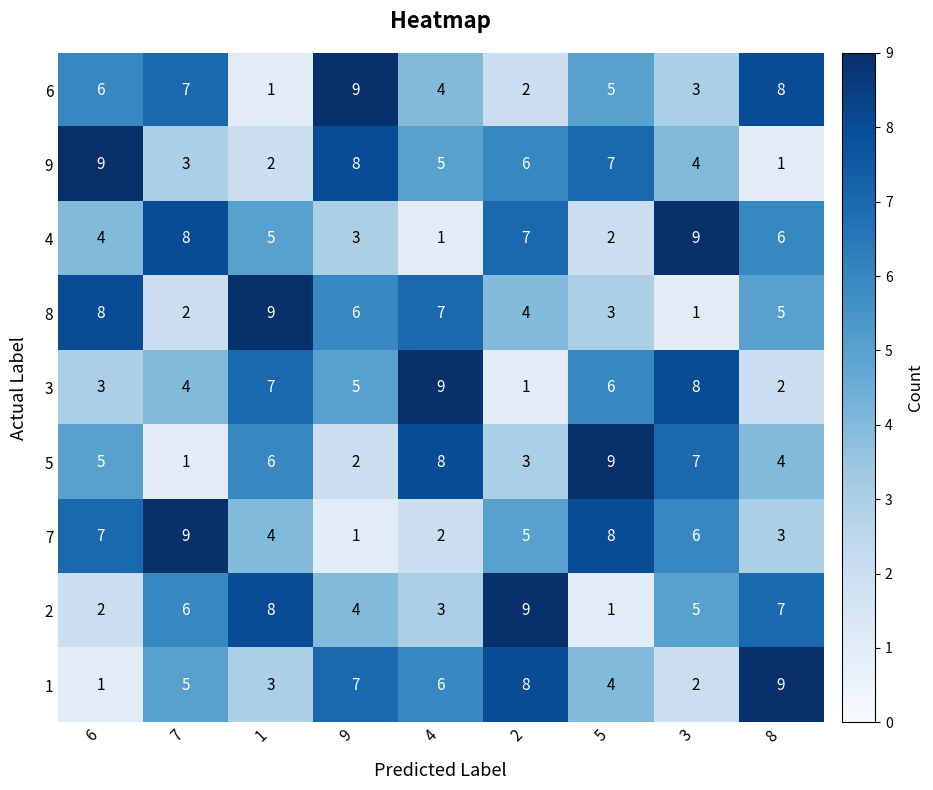

At 5, list the series in order from largest to smallest.

5, 7, 9, 3, 6, 1, 8, 4, 2